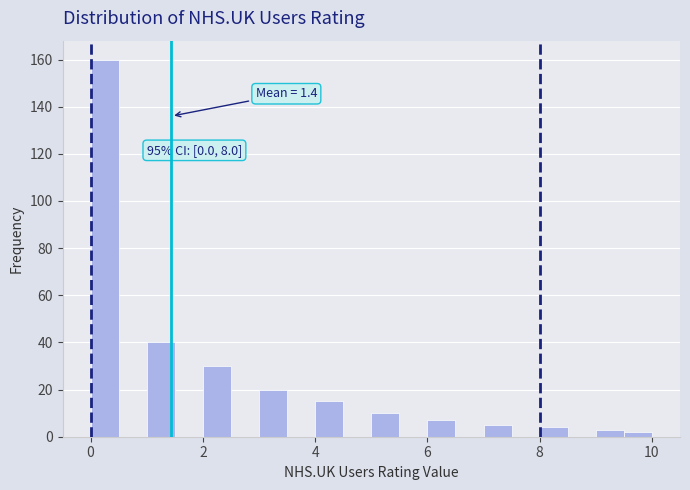

Read against the x-axis, roughly where is the centre of the tallest bar?

0.2